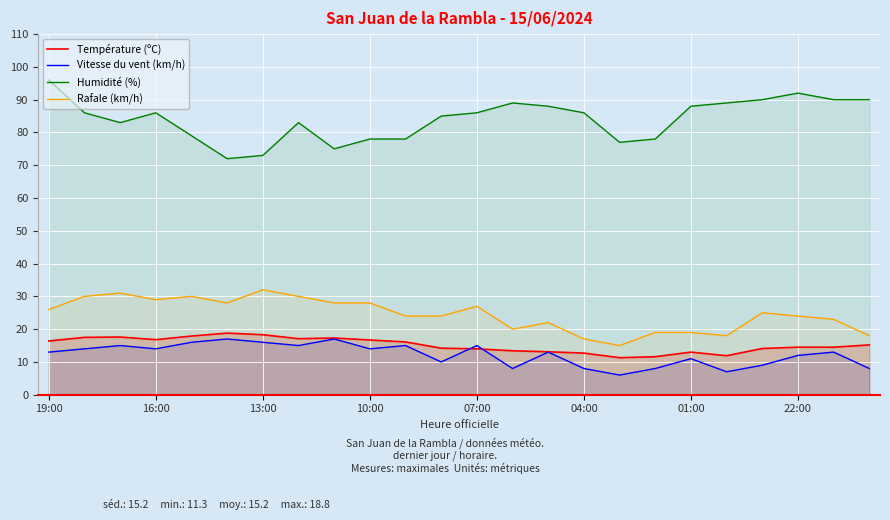

How many lines are shown in the chart?

4